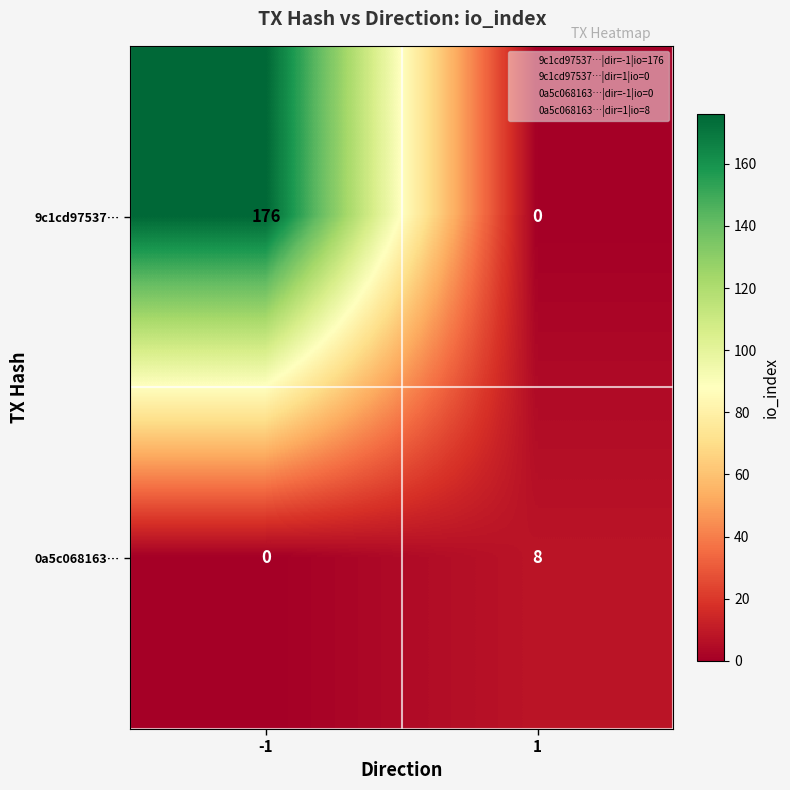

At how many categories does at least one series exceed 42?

1